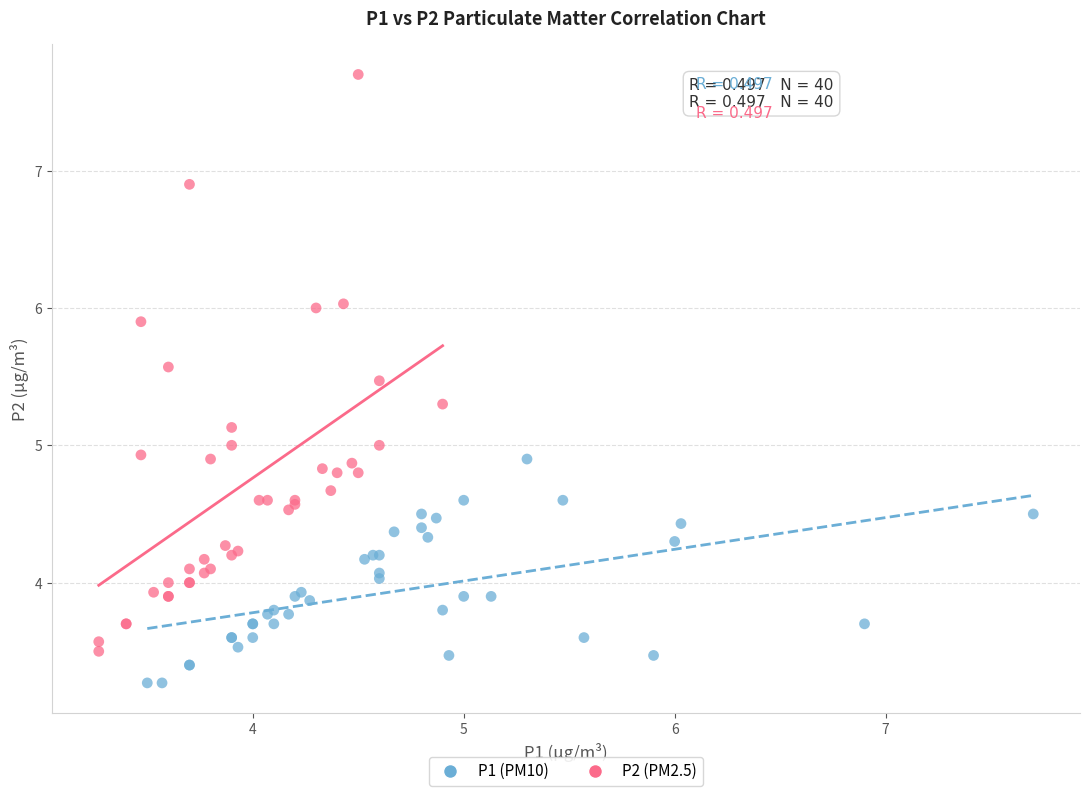

What are all the series names shown in the legend?

P1 (PM10), P2 (PM2.5)